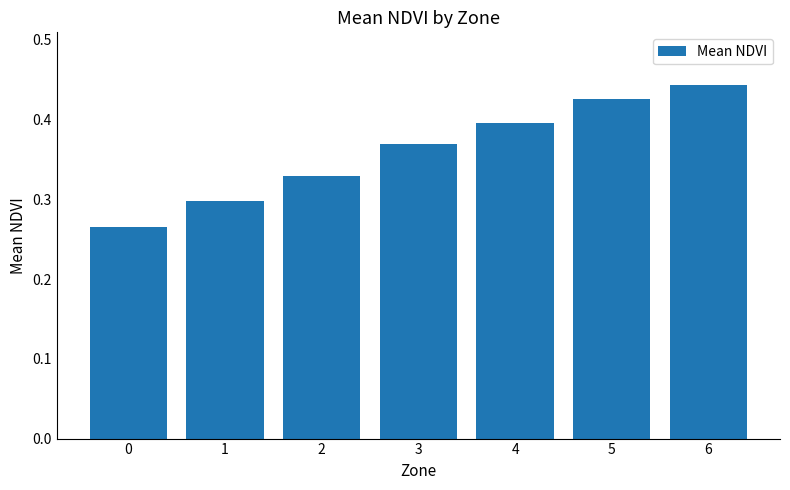

Is it true that the value at 2 is 0.3?

True